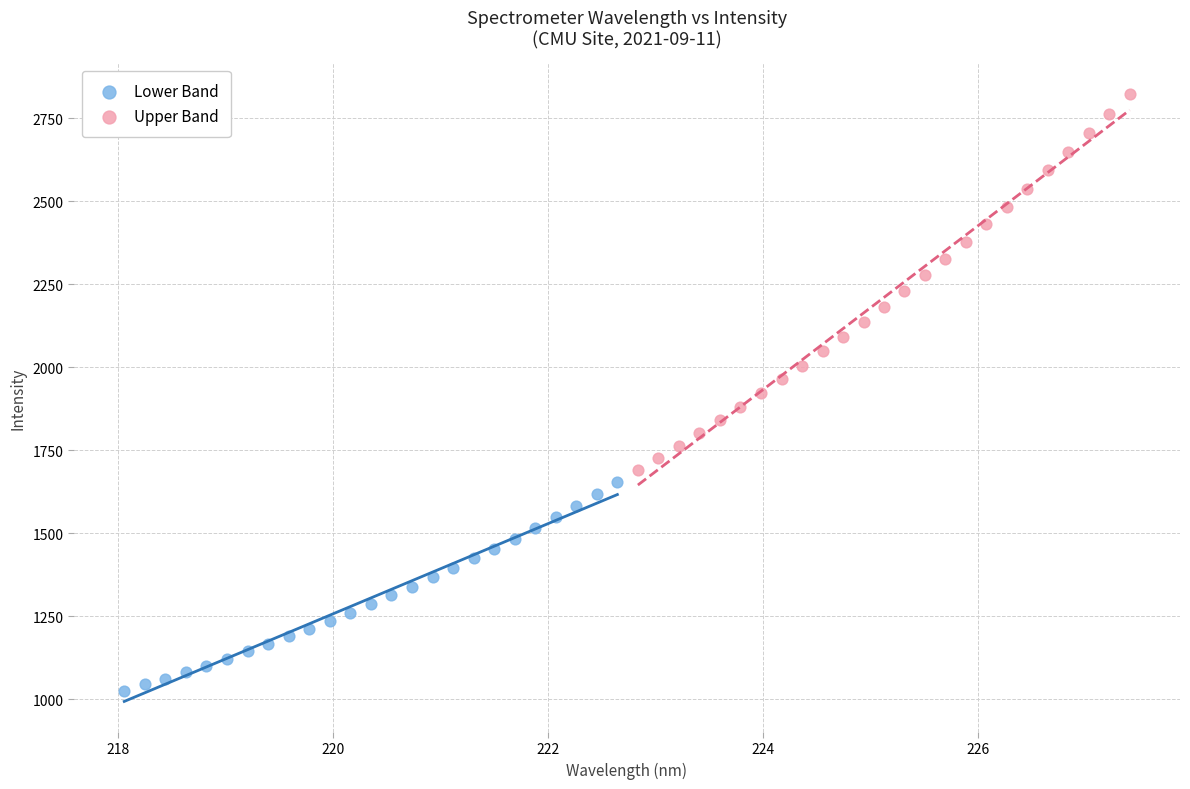

Which series reaches the maximum Y coordinate?

Upper Band